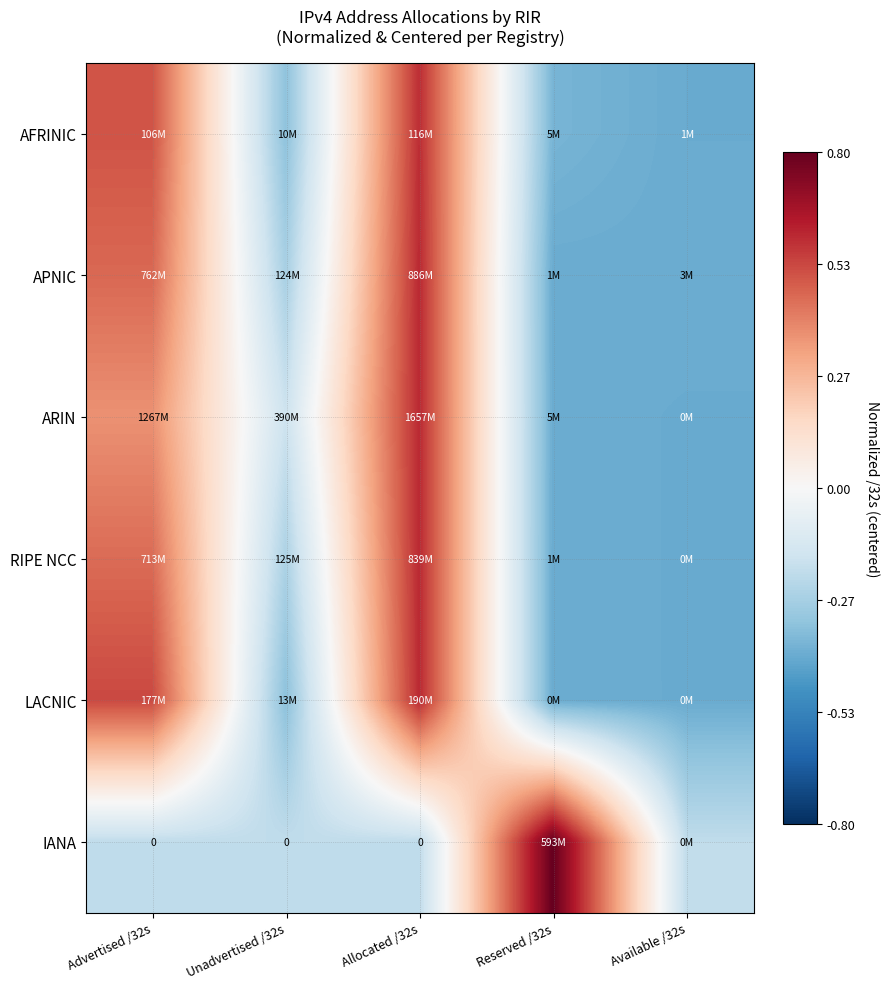

The value of IANA at Available /32s is -0.2. True or false?

True